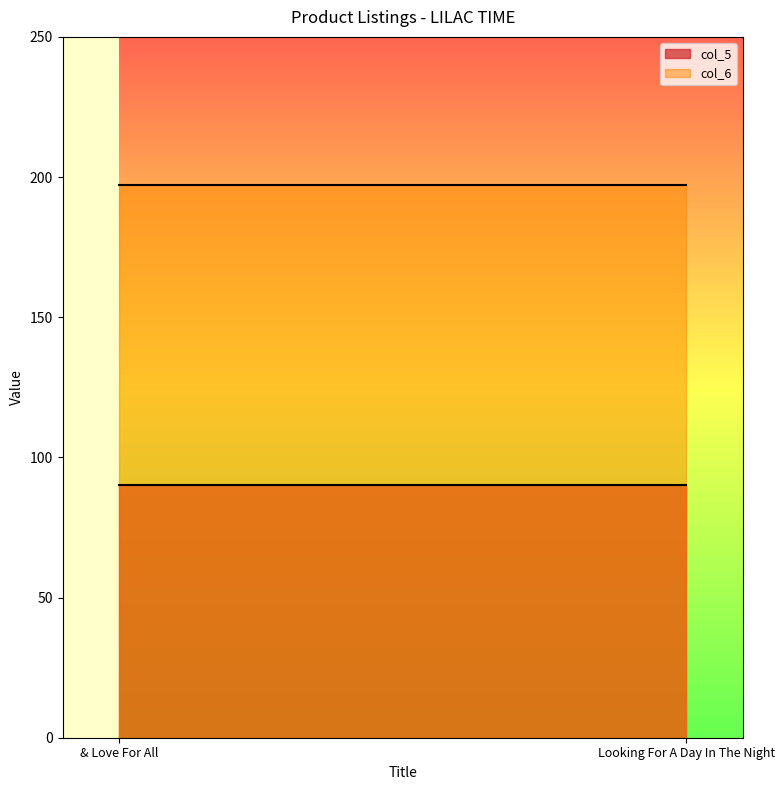

What is the average value of the col_5 series?

90